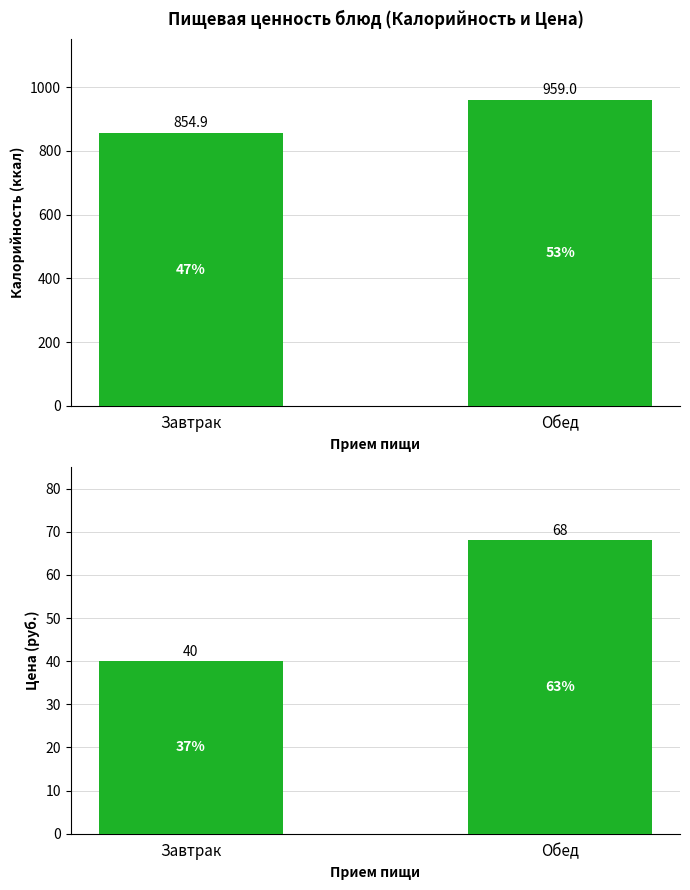

At which label is Калорийность closest to 906?

Завтрак